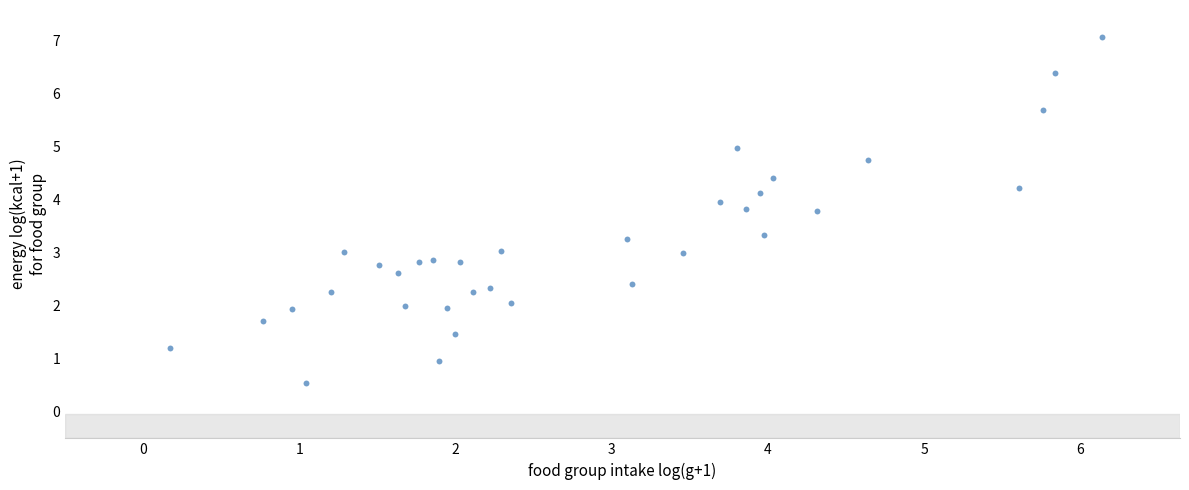

What is the range of Y values (max minus min)?

6.5